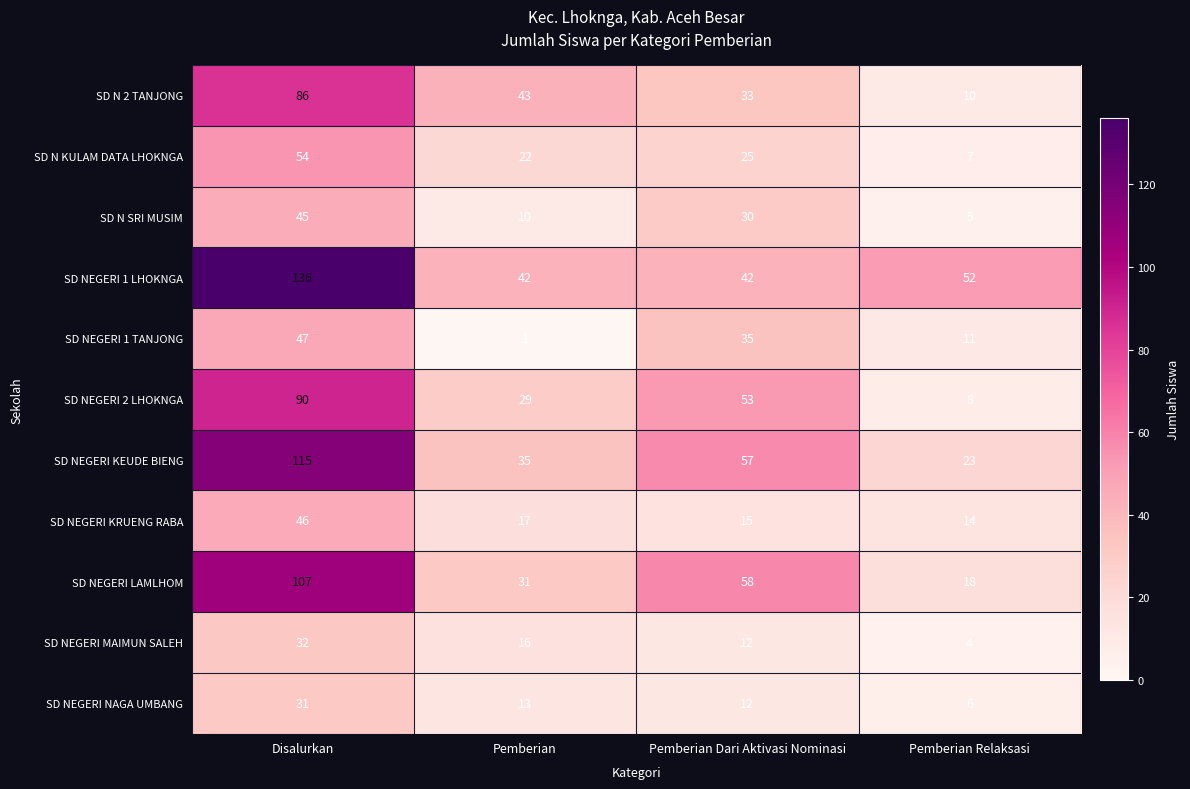

Which category has the lowest value across all series?

Pemberian